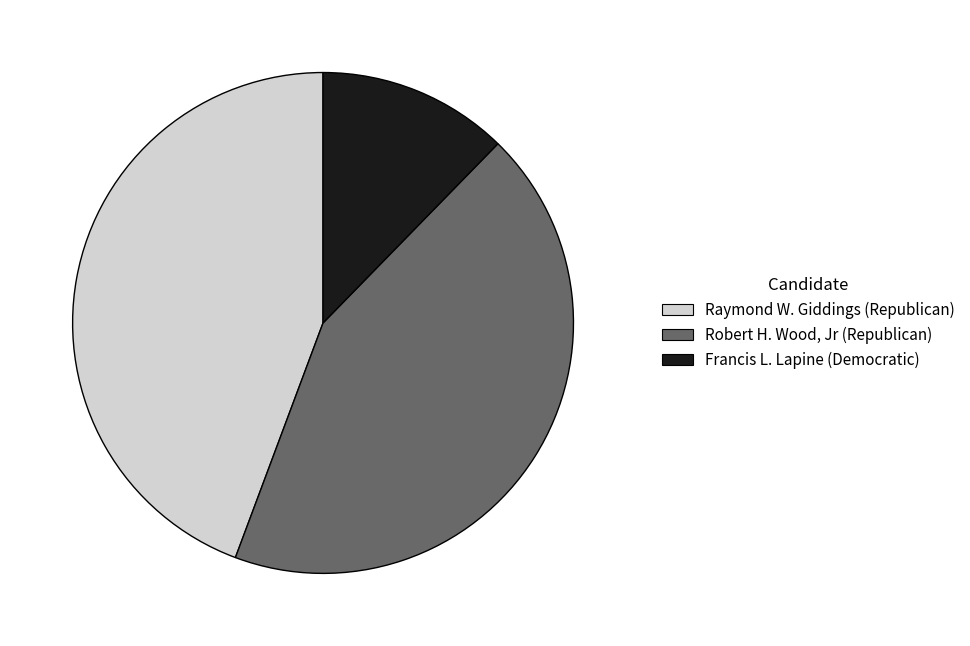

True or false: Raymond W. Giddings (Republican) accounts for 44% of the total.

True